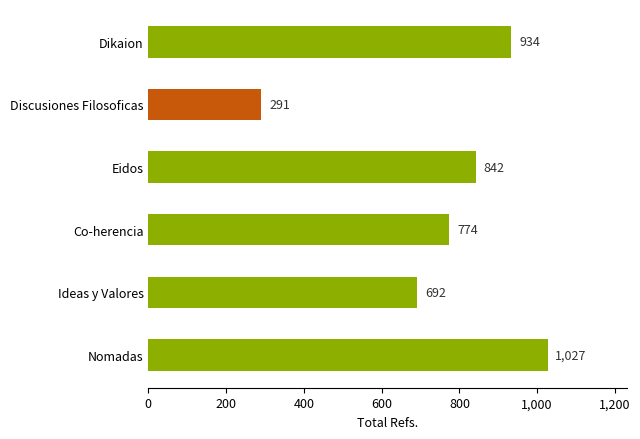

What is the sum of all values?

4560